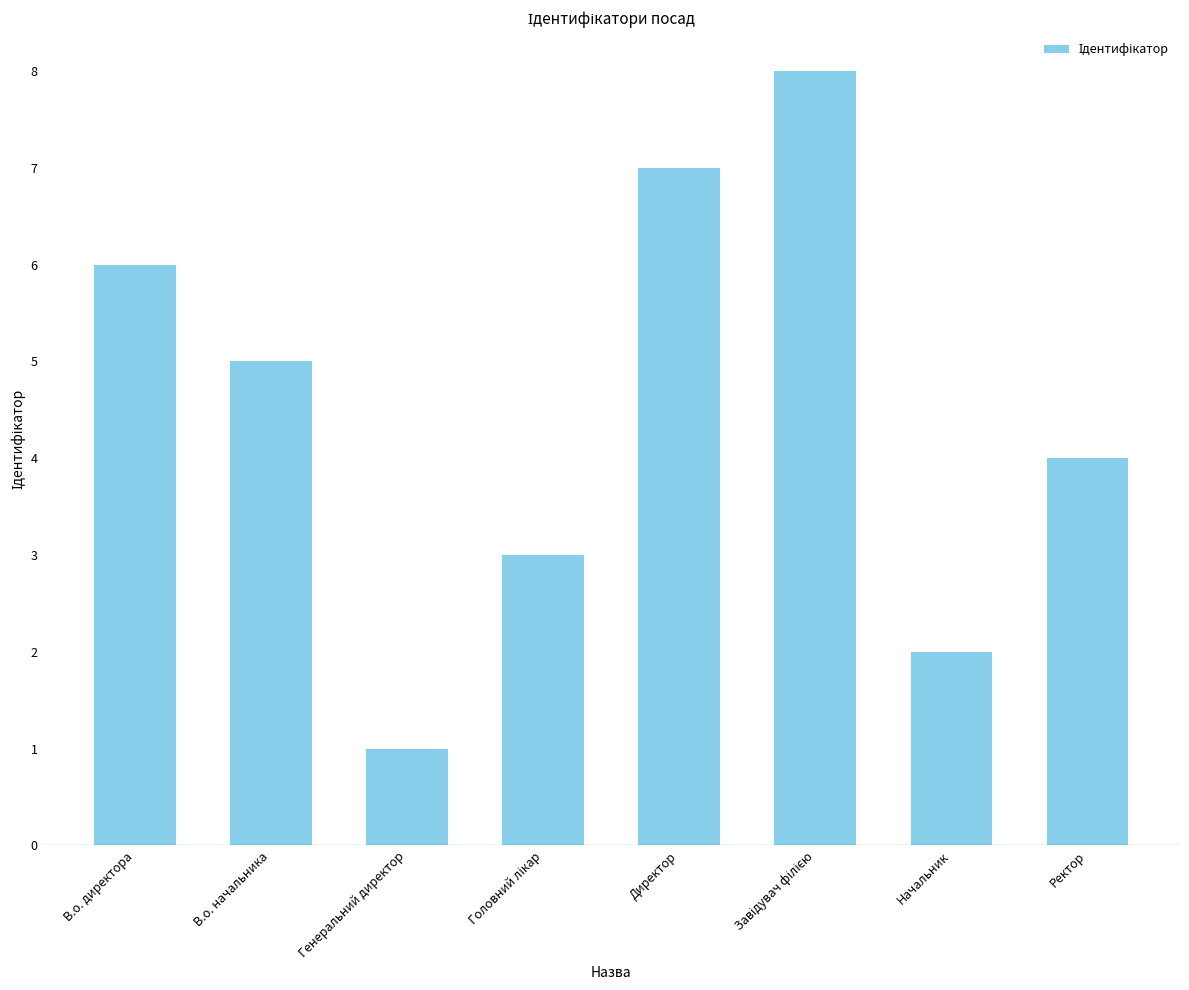

What is the value of the 4th bar from the left?

3